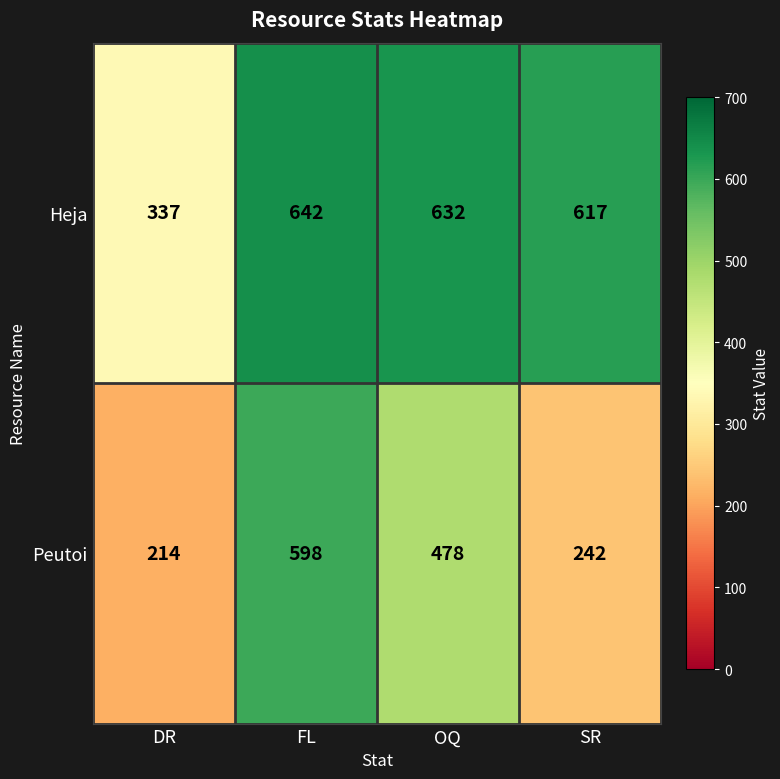

At how many categories does at least one series exceed 488?

3